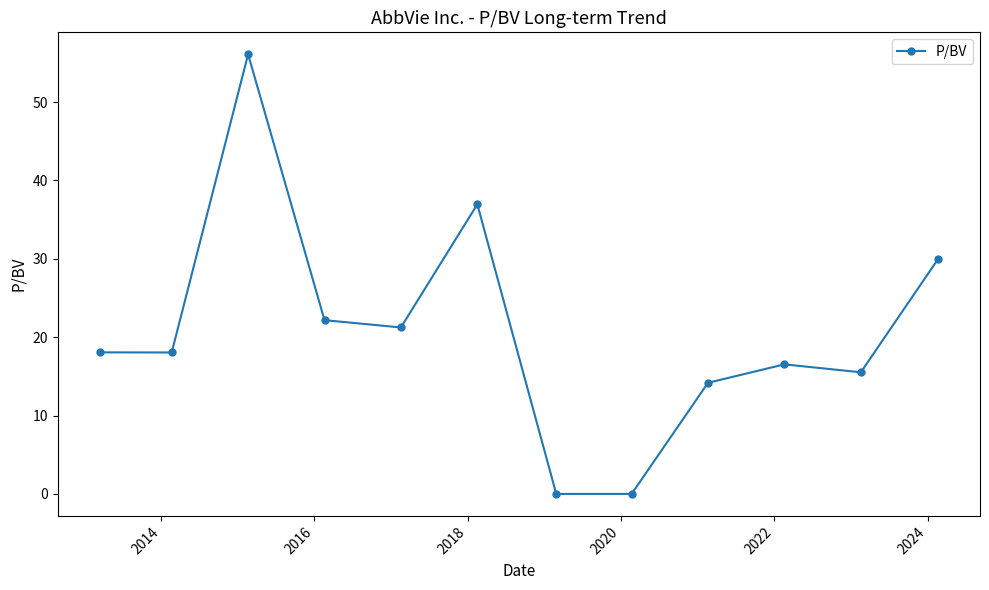

Is this an area chart (filled region under the line)?

No